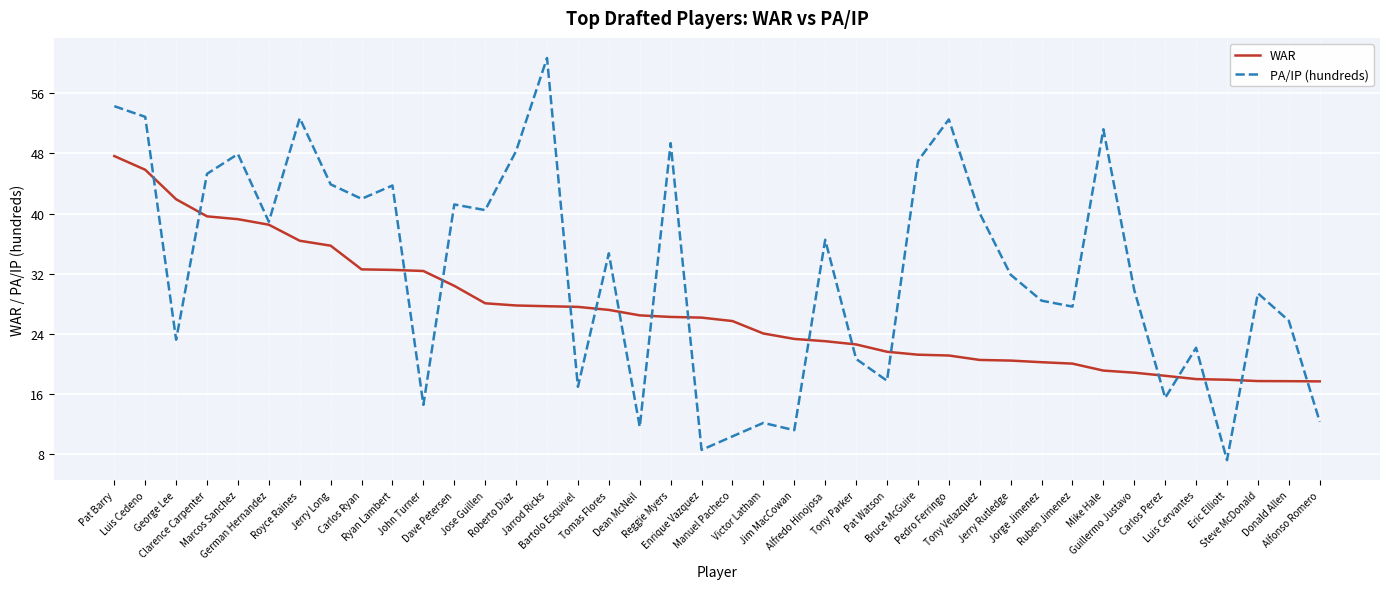

Which series has the widest spread of values?

PA/IP (hundreds)